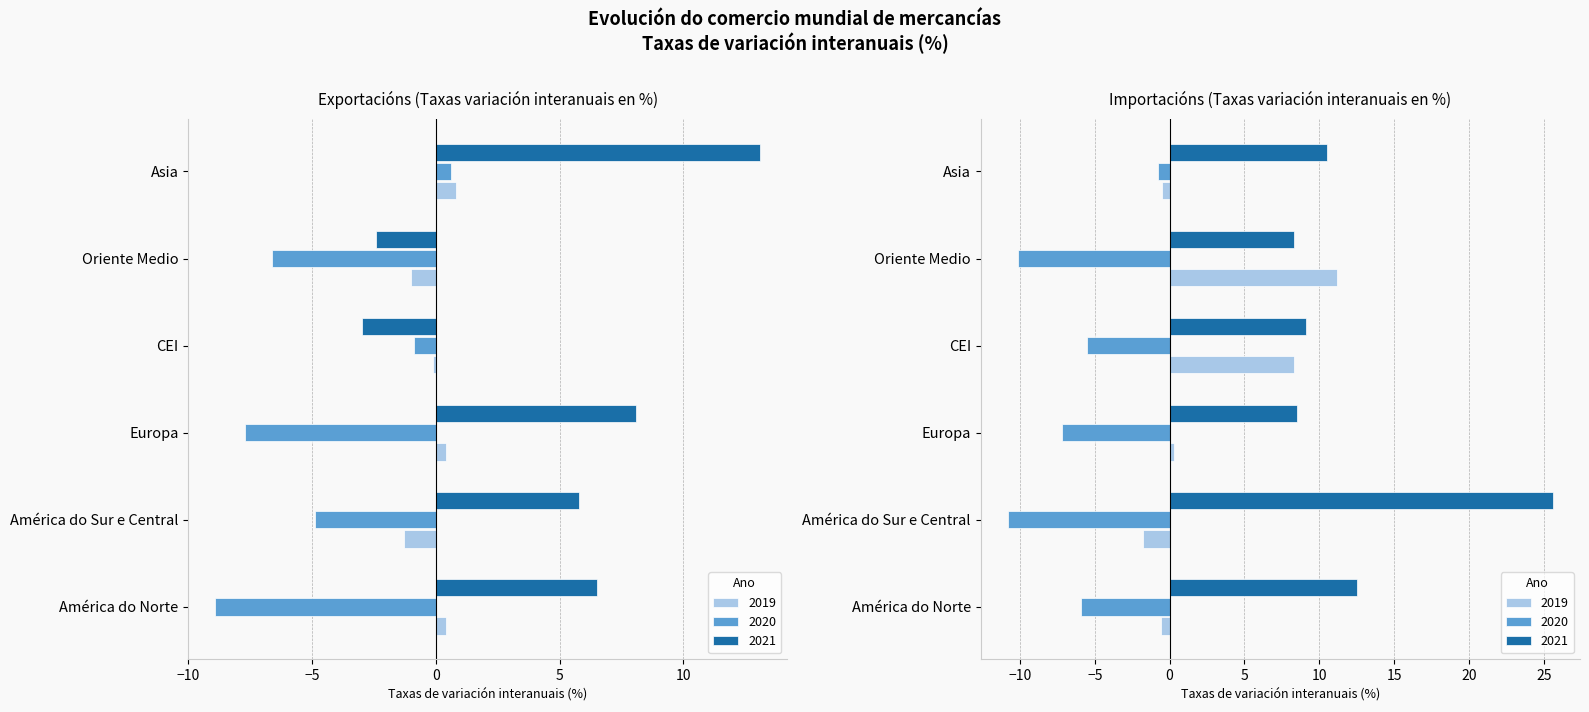

What is the maximum value shown in the chart?

25.6